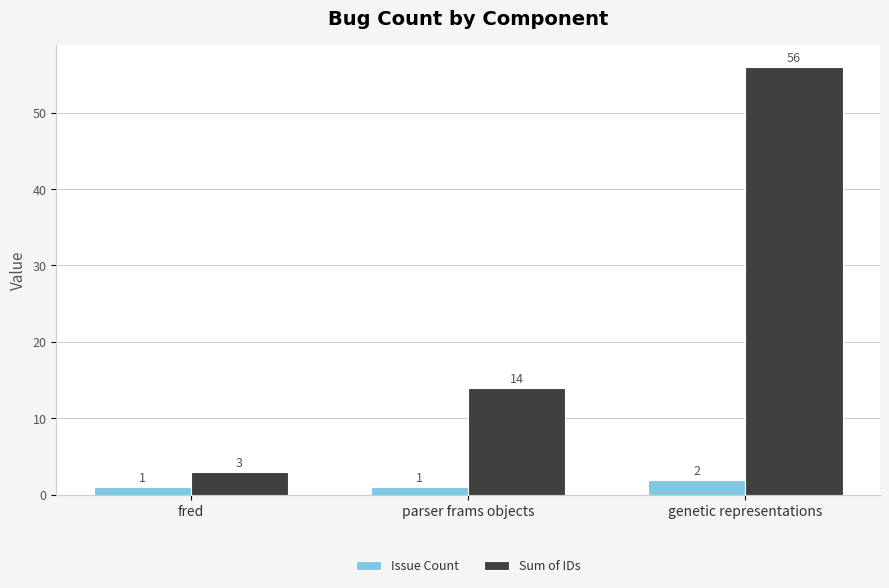

The Sum of IDs series shows 14 at parser frams objects. True or false?

True